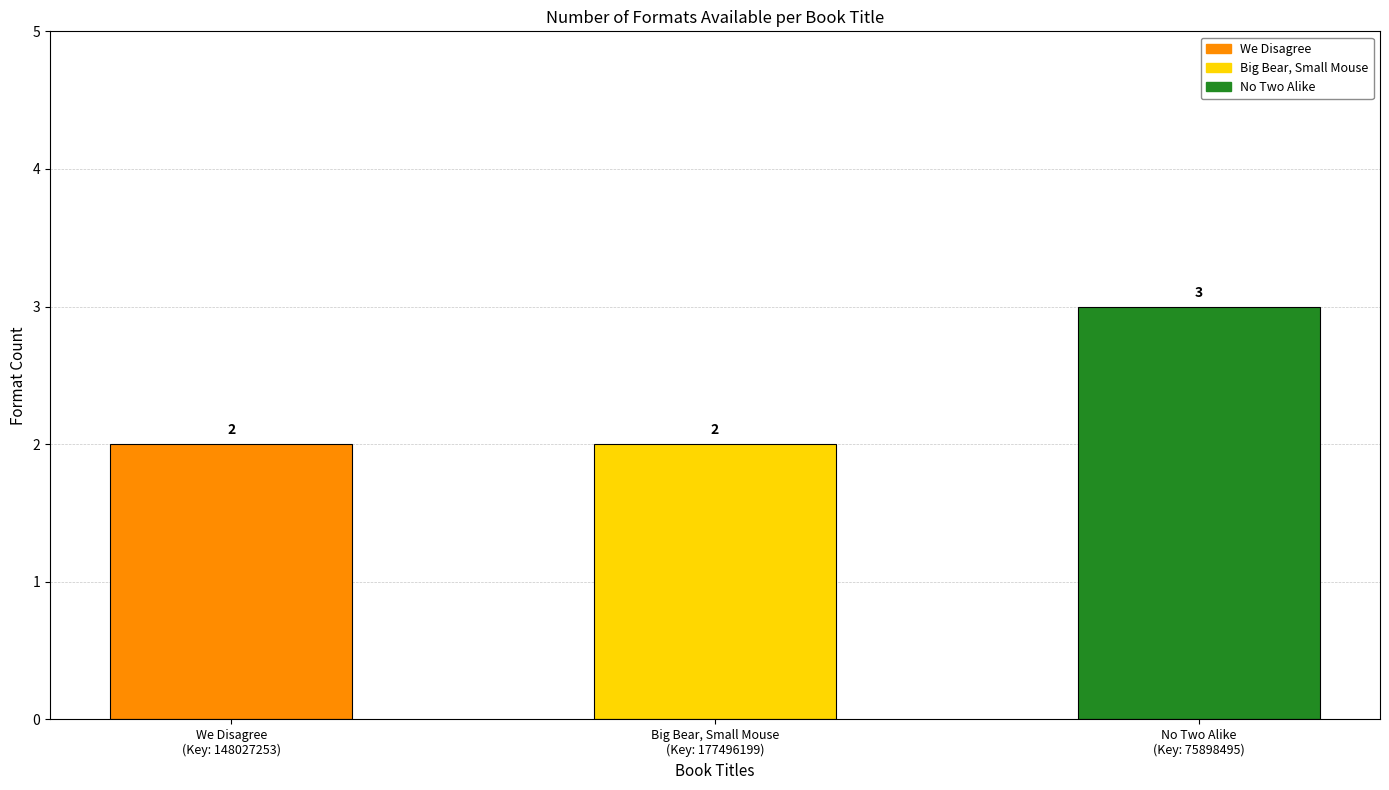

Between Big Bear, Small Mouse and We Disagree, which is larger?

Big Bear, Small Mouse